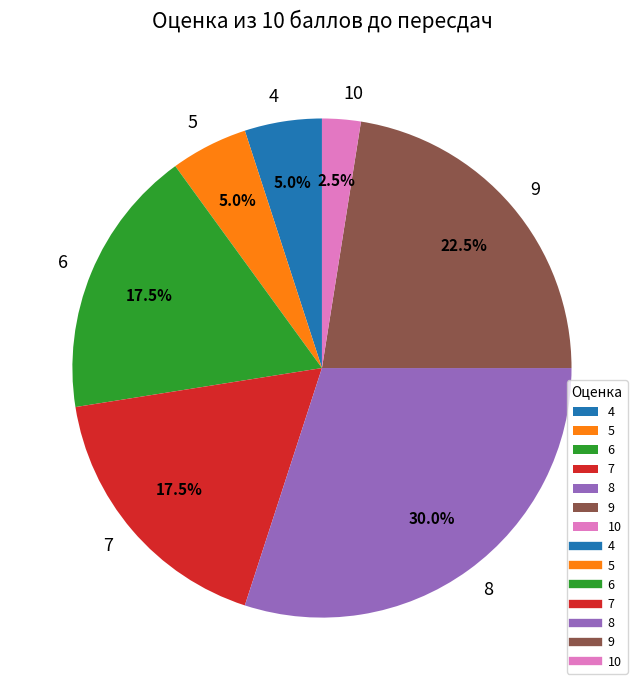

Does any single category account for the majority?

No